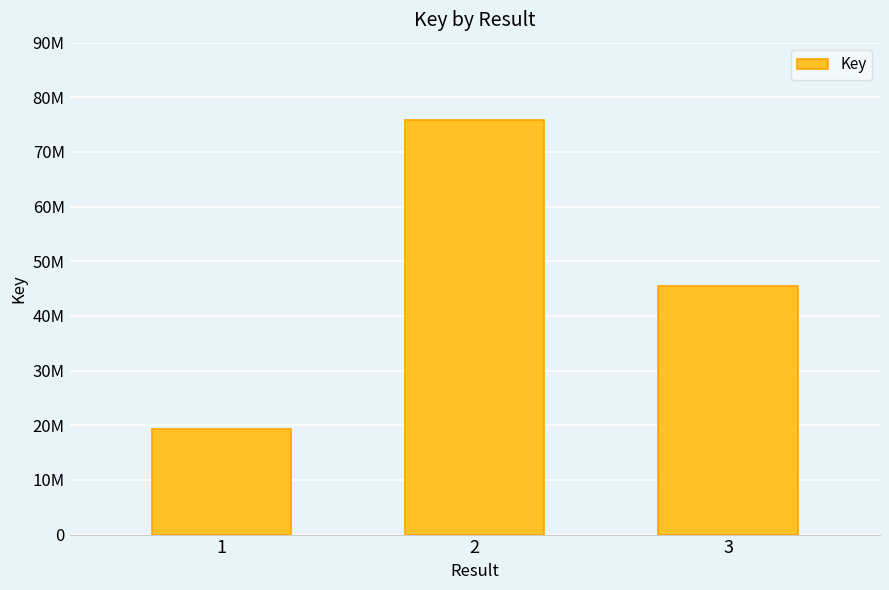

Does the chart contain any negative values?

No